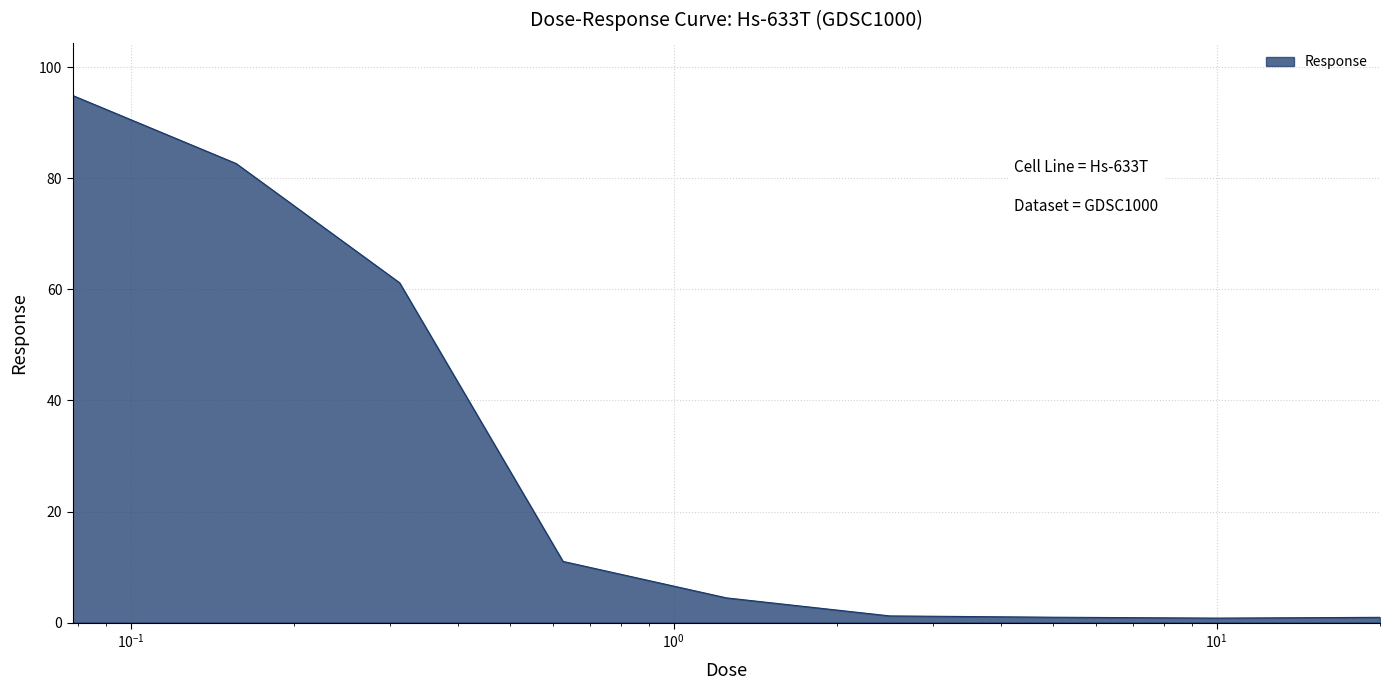

How many lines are shown in the chart?

1